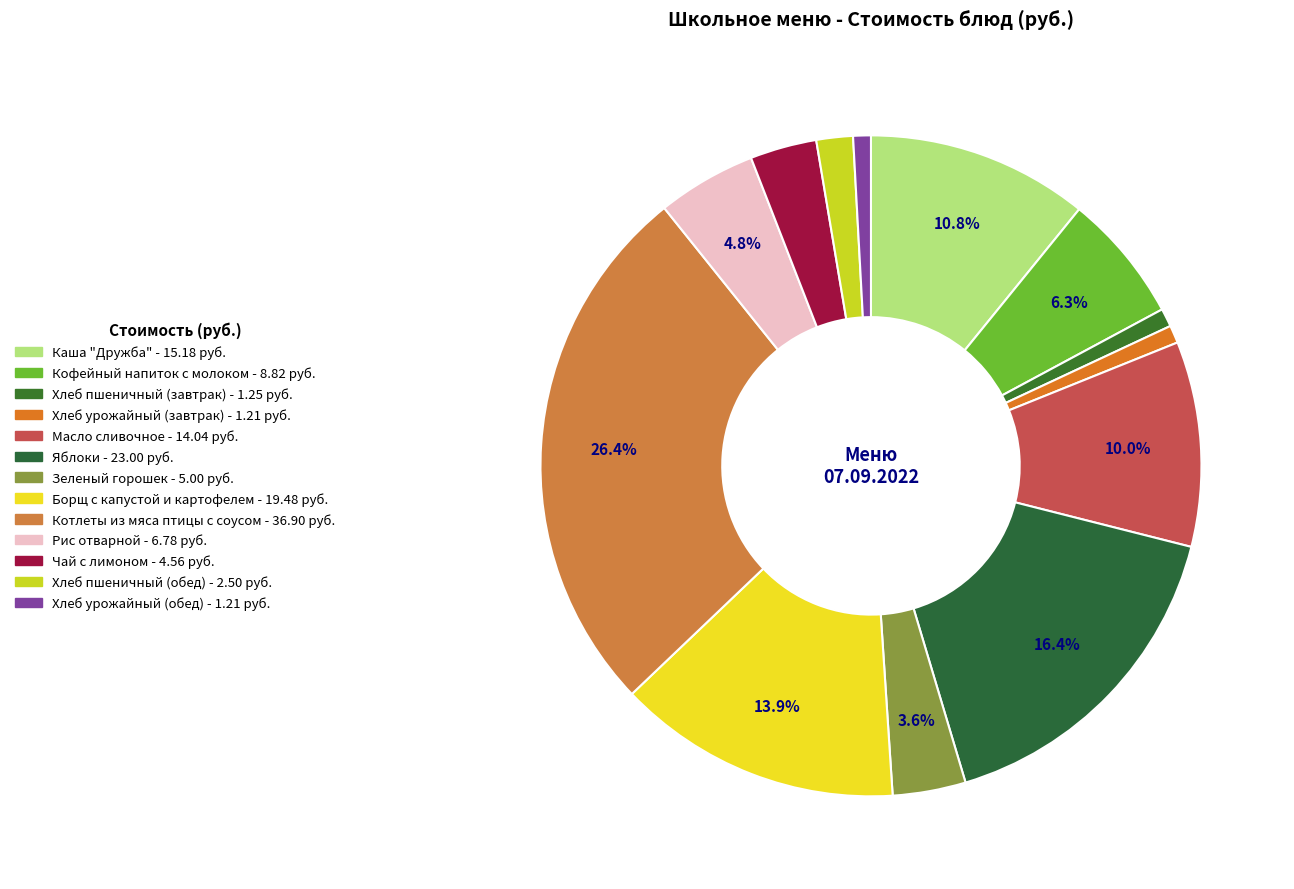

What percentage is the Масло сливочное slice, to the nearest percent?

10%